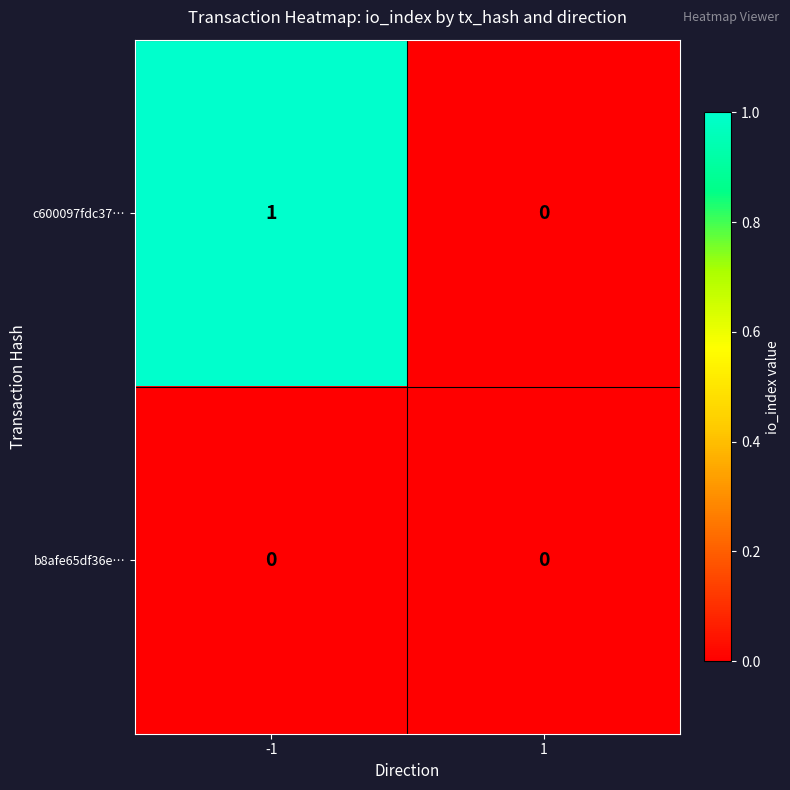

Which series changed the most between -1 and 1?

c600097fdc37…